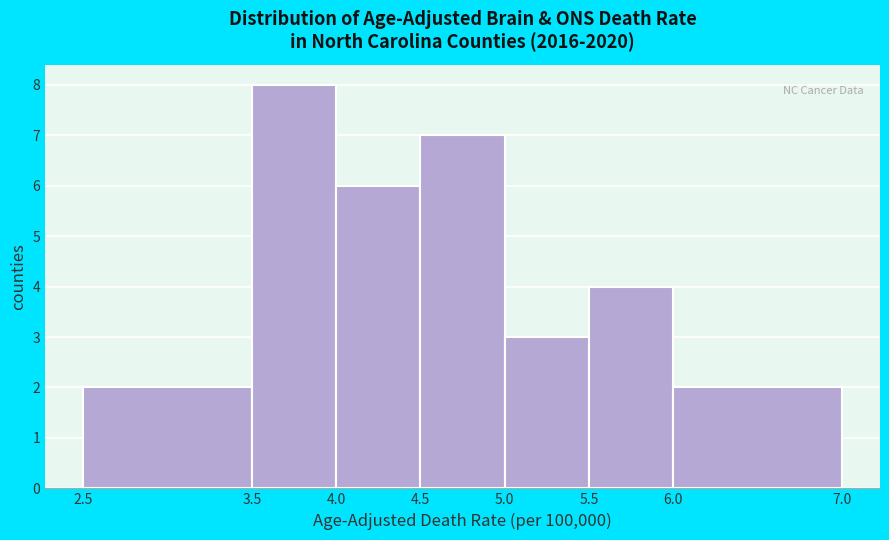

Reading left to right, transcribe this chart: for each bar, give the range it covers on the x-axis and its height. The values are not printed on the chart, so give them approximately, as read against the axis.

2.5 to 3.5: 2
3.5 to 4.0: 8
4.0 to 4.5: 6
4.5 to 5.0: 7
5.0 to 5.5: 3
5.5 to 6.0: 4
6.0 to 7.0: 2